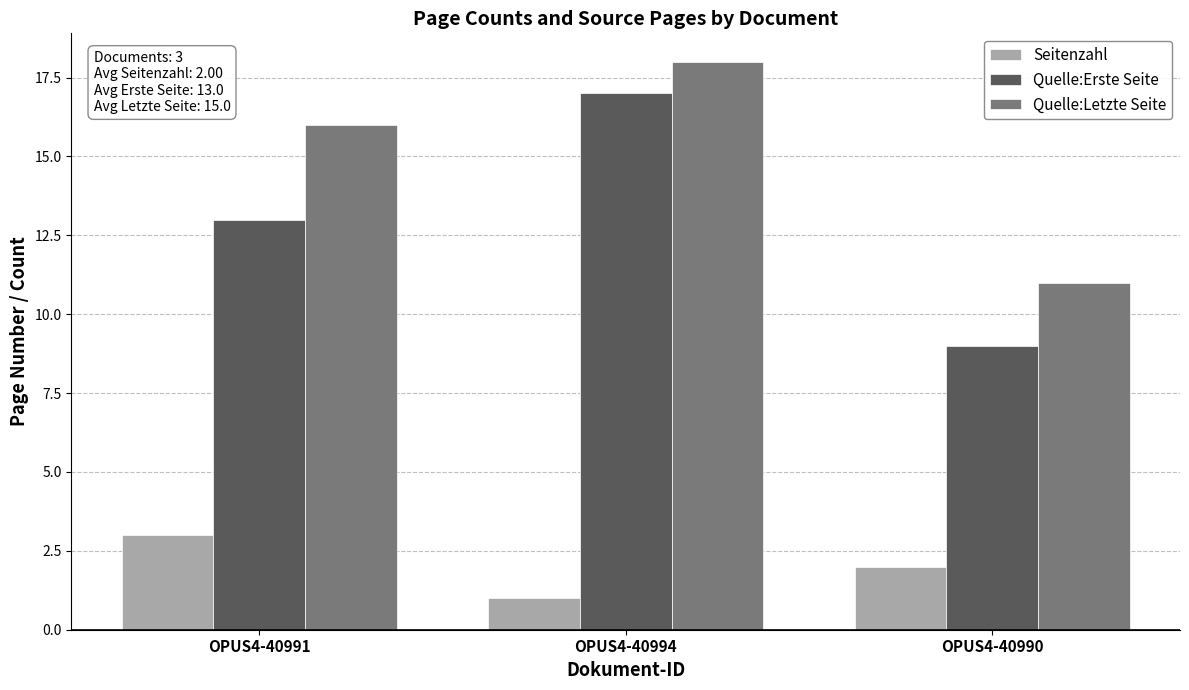

What is the spread (max minus min) of values at OPUS4-40990?

9